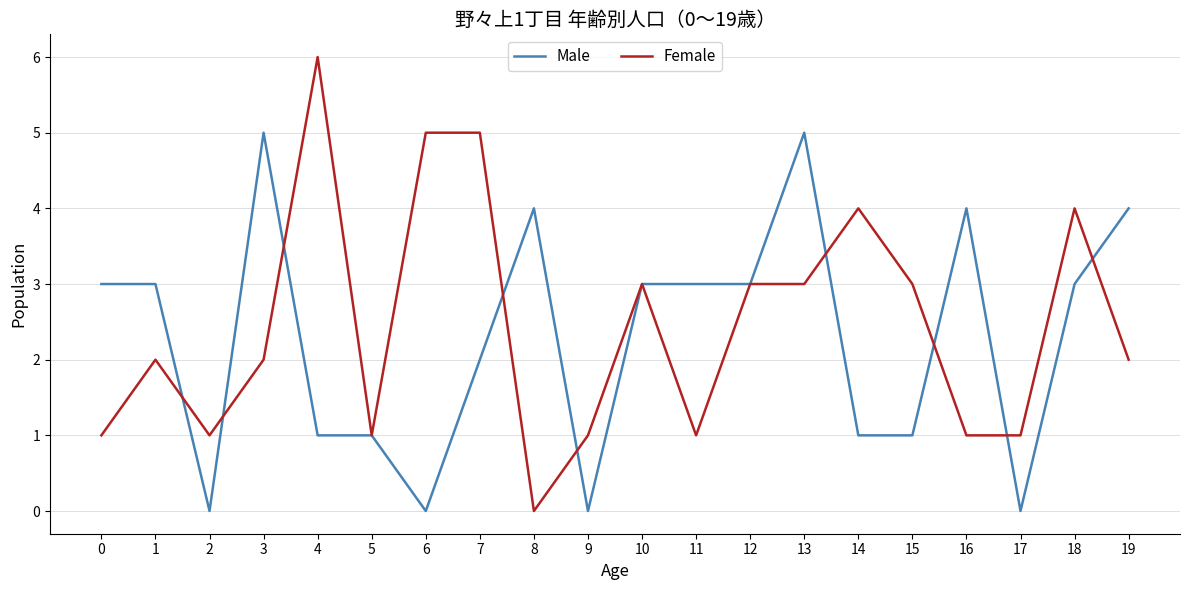

Which series changed the most between 4 and 12?

Female